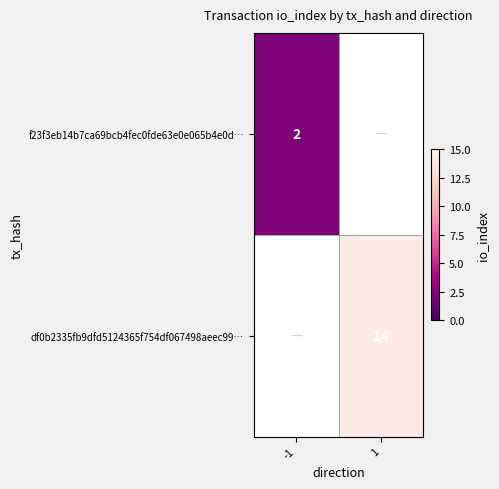

How many data points does each series have?

2